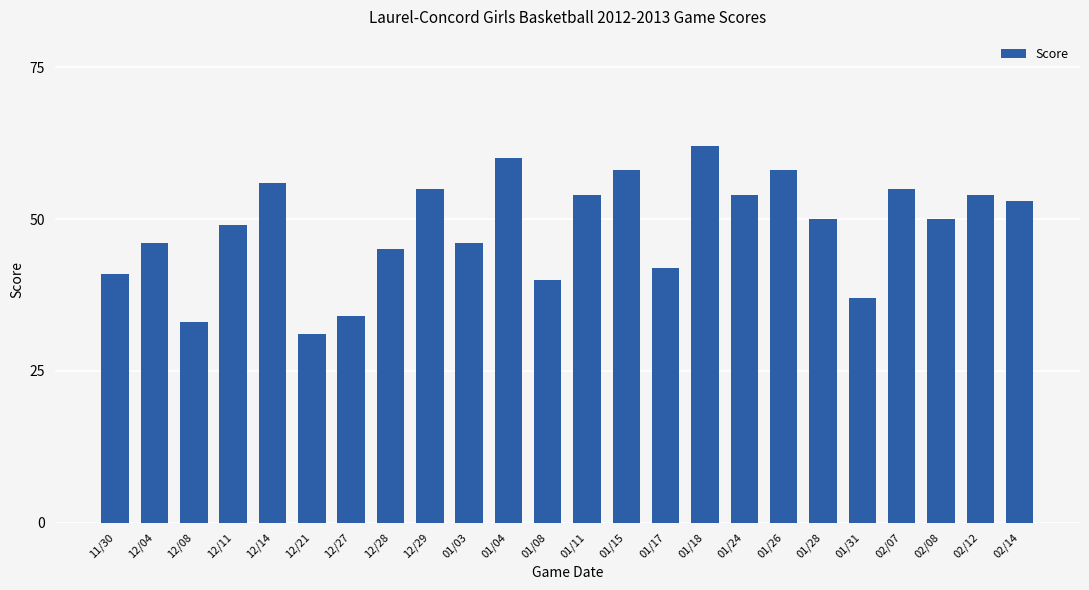

What is the value of the 6th bar from the left?

31